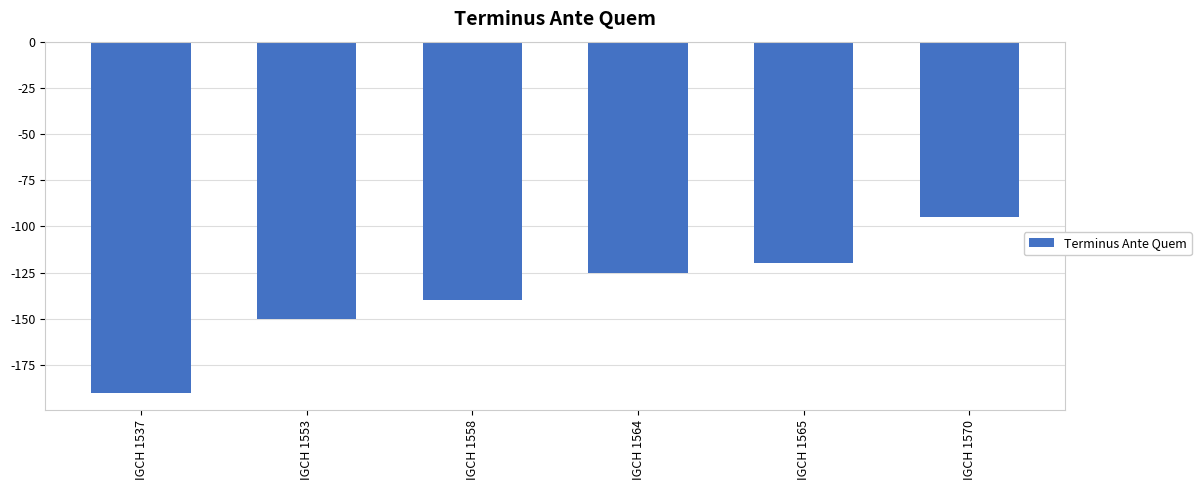

Which category has the highest value across all series?

IGCH 1570